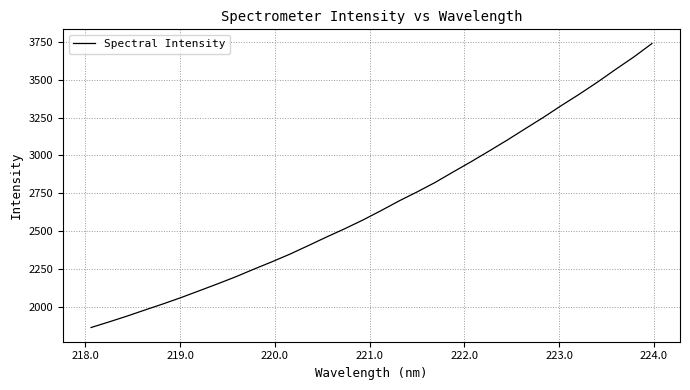

What is the minimum value shown in the chart?

1861.8